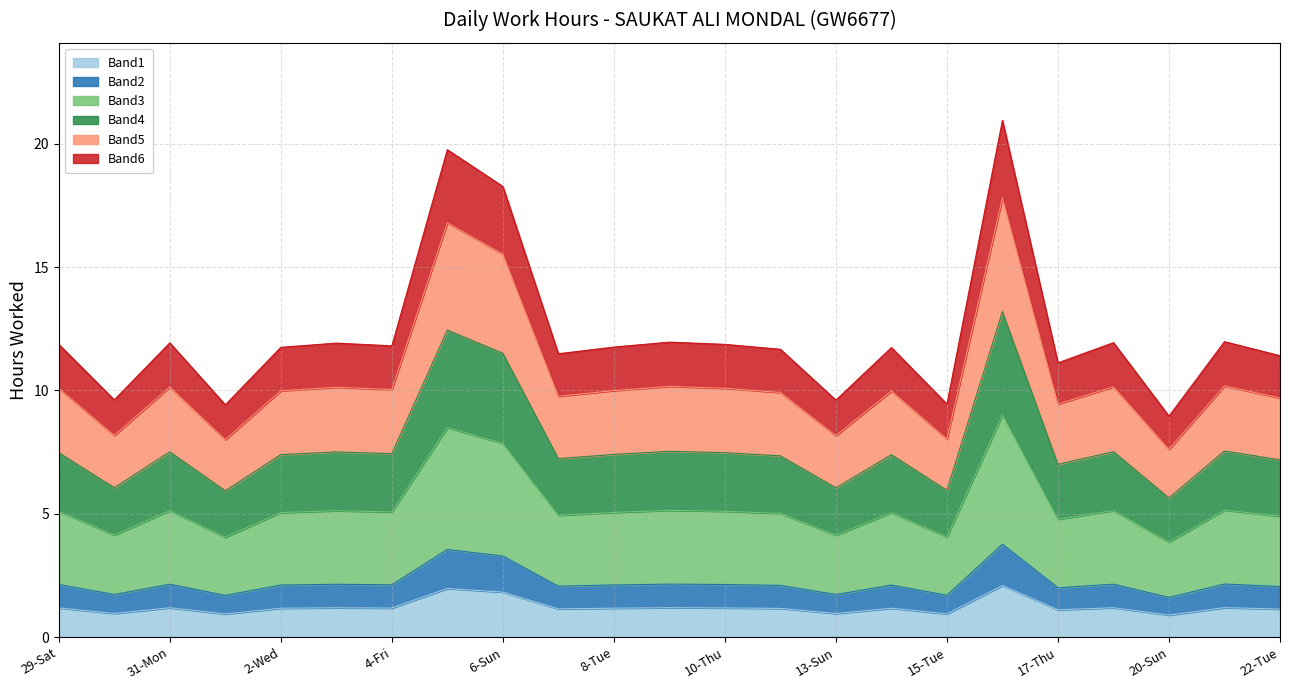

What is the maximum value shown in the chart?

2.1